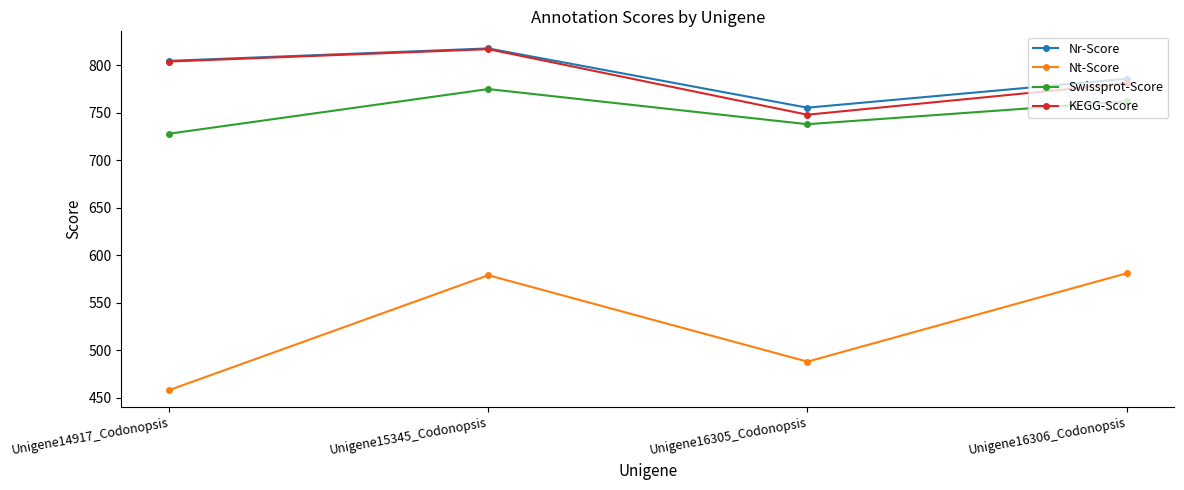

What is the label of the 2nd point from the right?

Unigene16305_Codonopsis